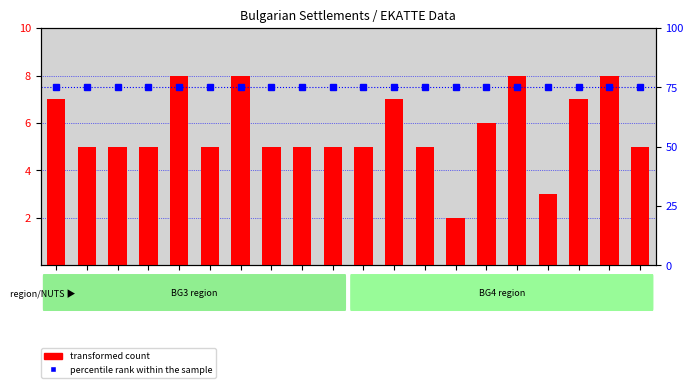

Is it true that transformed count equals 8 at KRZ?

False